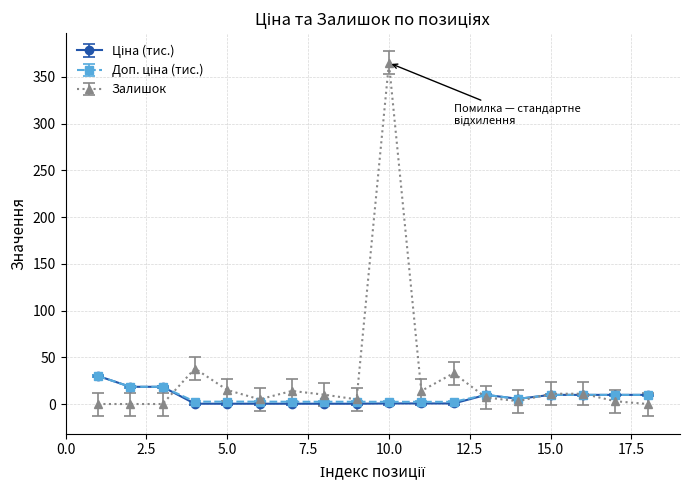

Which series has the largest total across all categories?

Залишок